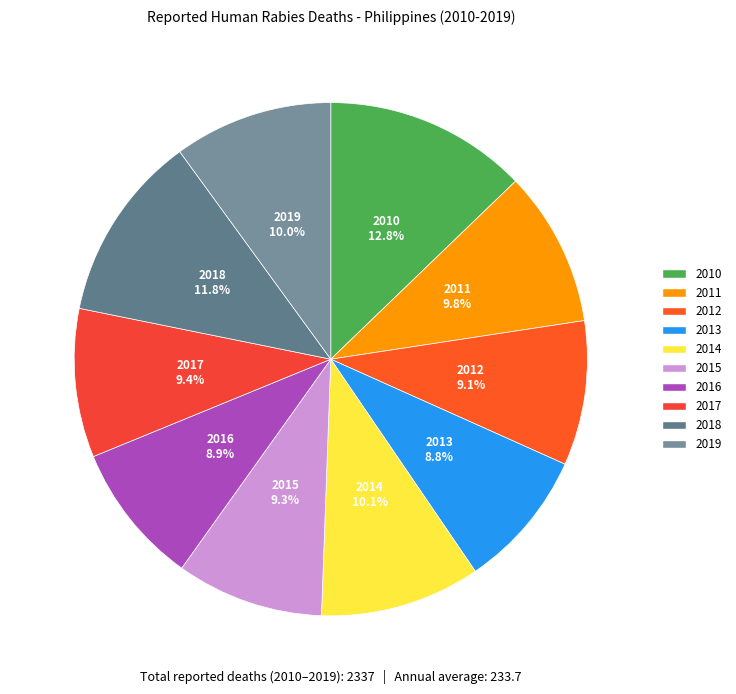

To the nearest percent, what percentage of the pie is 2019?

10%